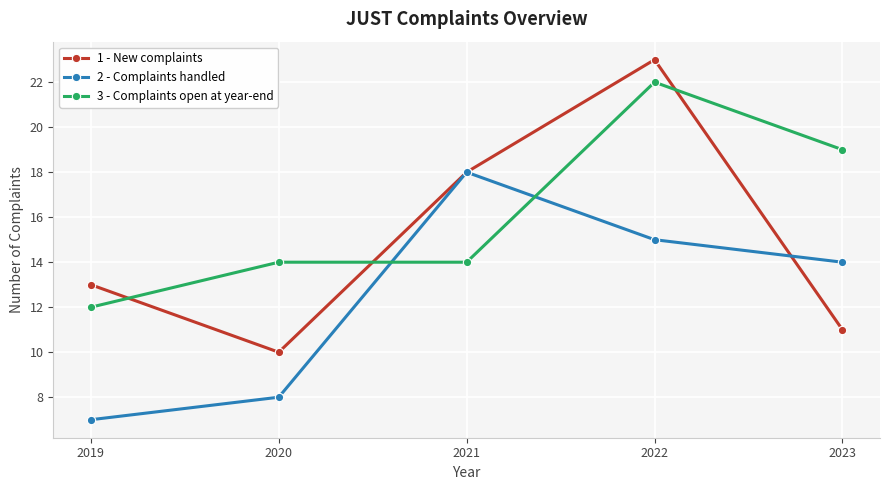

Reading right to left, extract all data points from this chart.

1 - New complaints: 11	23	18	10	13
2 - Complaints handled: 14	15	18	8	7
3 - Complaints open at year-end: 19	22	14	14	12